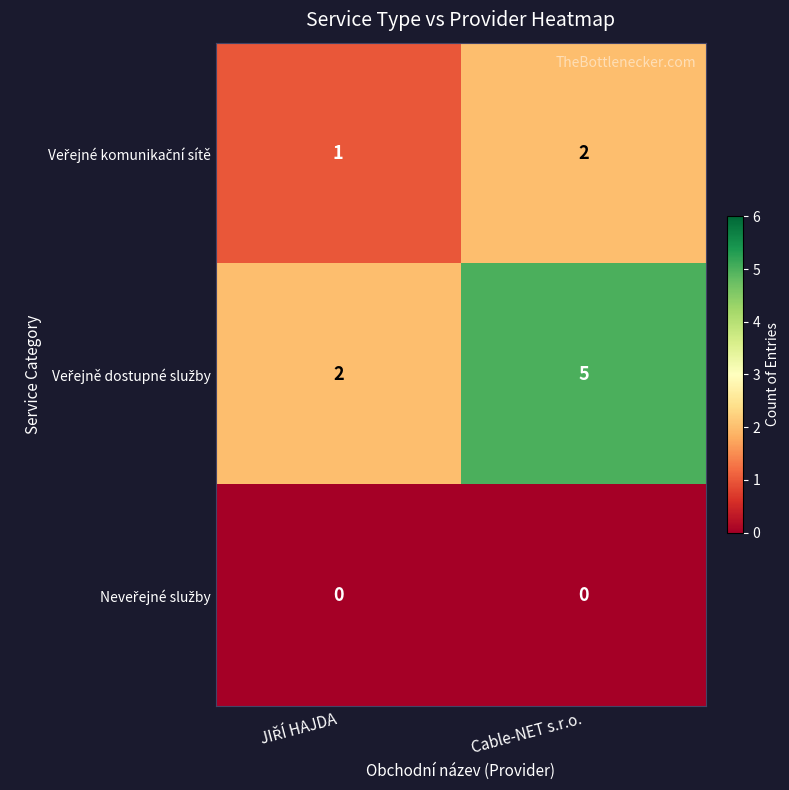

At which category is the sum across all series the highest?

Cable-NET s.r.o.